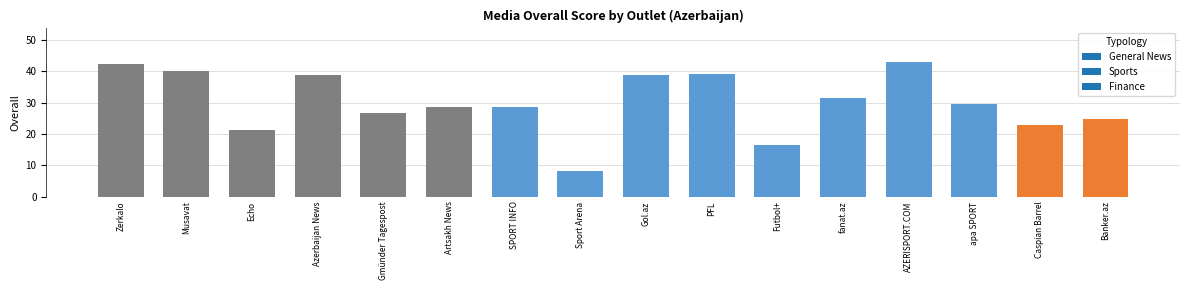

At which label does the data first exceed 29?

Zerkalo